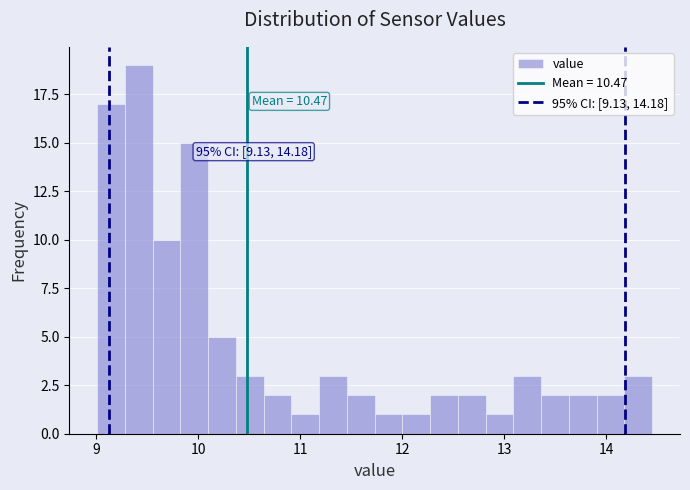

Around what value on the x-axis is the tallest bar? Give the approximate position of its centre, as read against the axis.

9.4